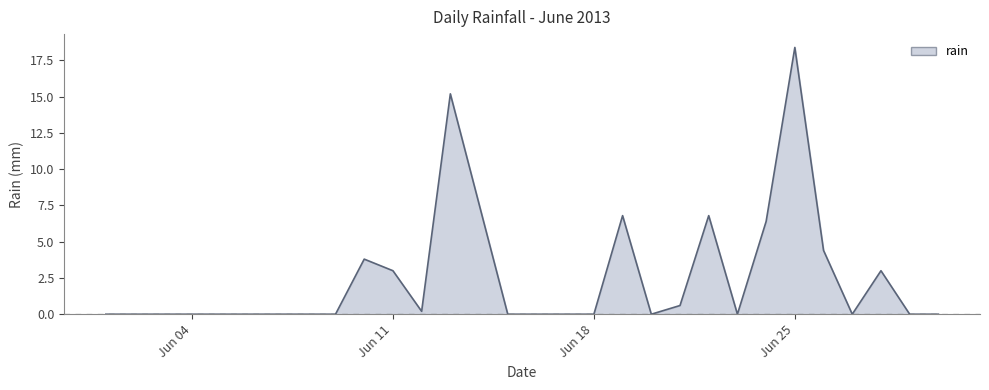

What is the difference between the maximum and minimum values?

18.4